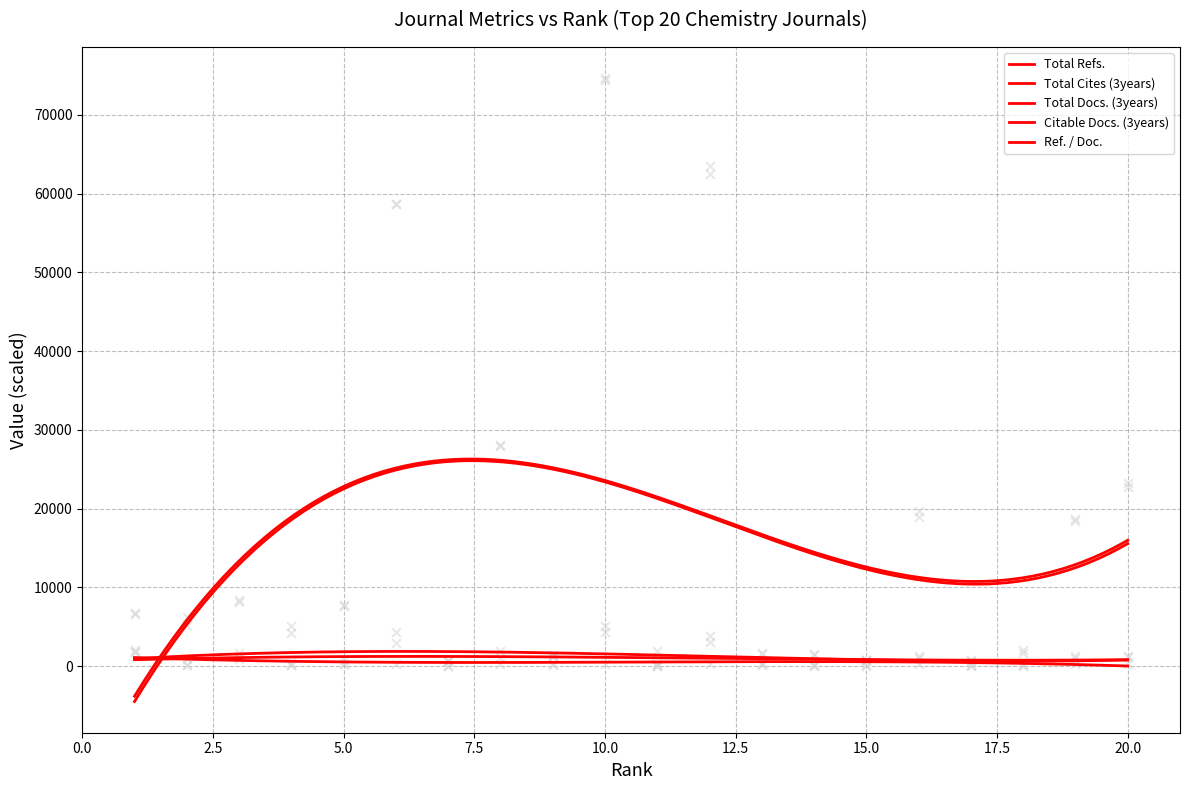

What are all the series names shown in the legend?

Total Refs., Total Cites (3years), Total Docs. (3years), Citable Docs. (3years), Ref. / Doc.